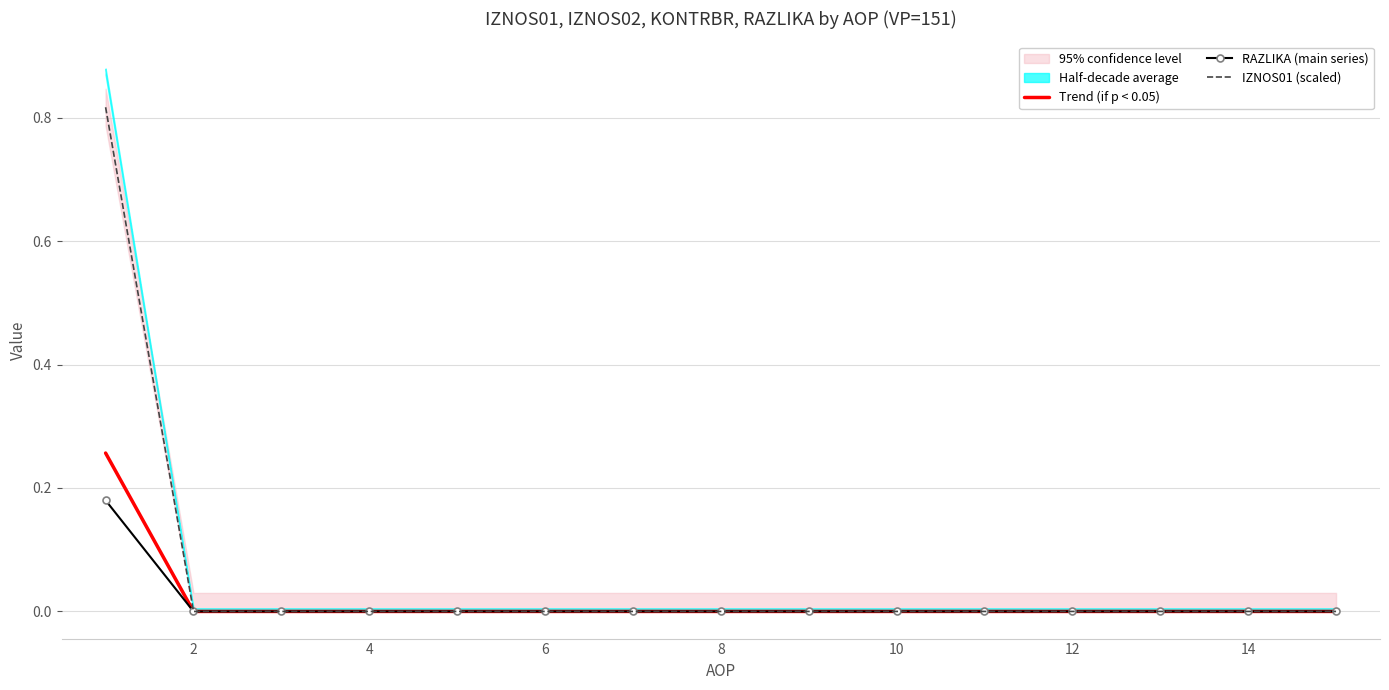

The Trend (if p < 0.05) series shows 0.0 at 14. True or false?

True